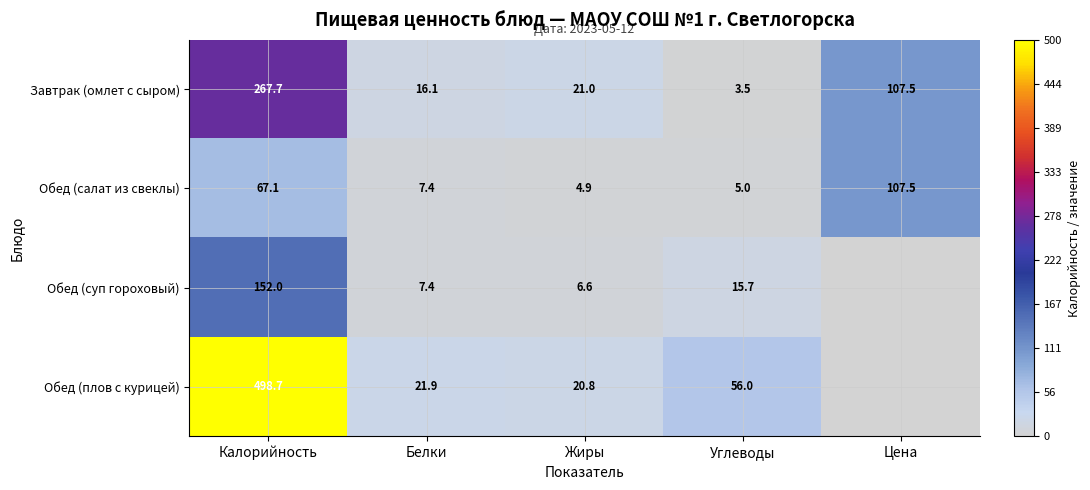

At which label is Обед (салат из свеклы) closest to 56?

Калорийность